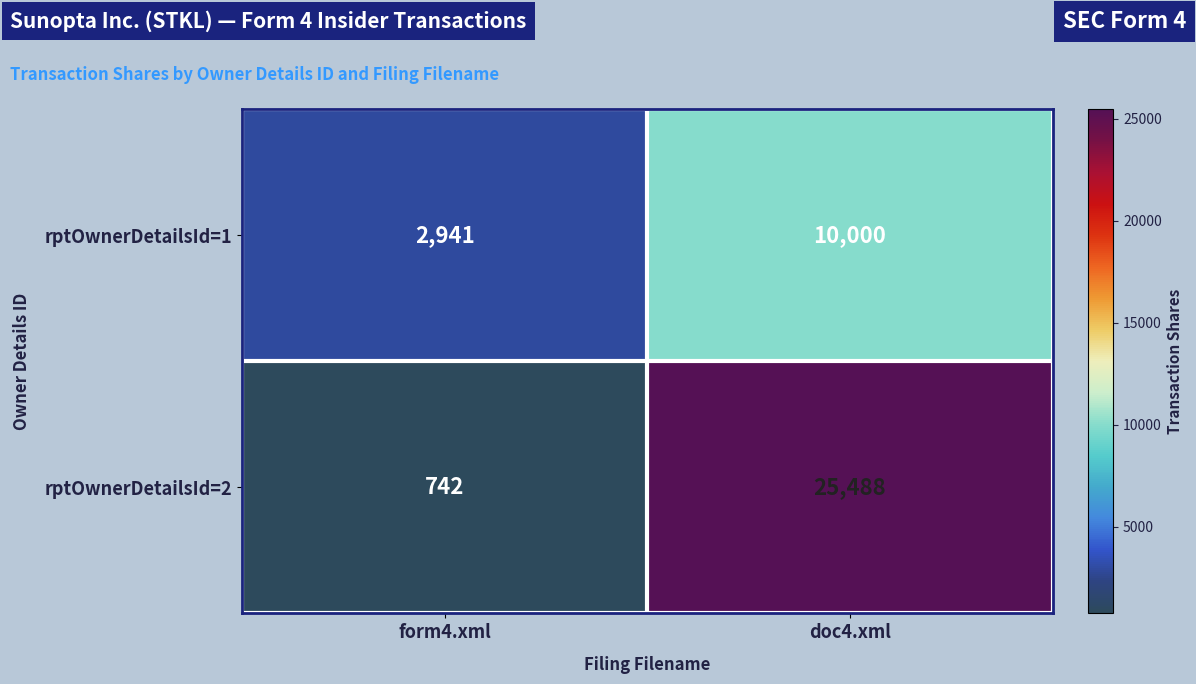

True or false: rptOwnerDetailsId=2 has a value of 7472 at doc4.xml.

False